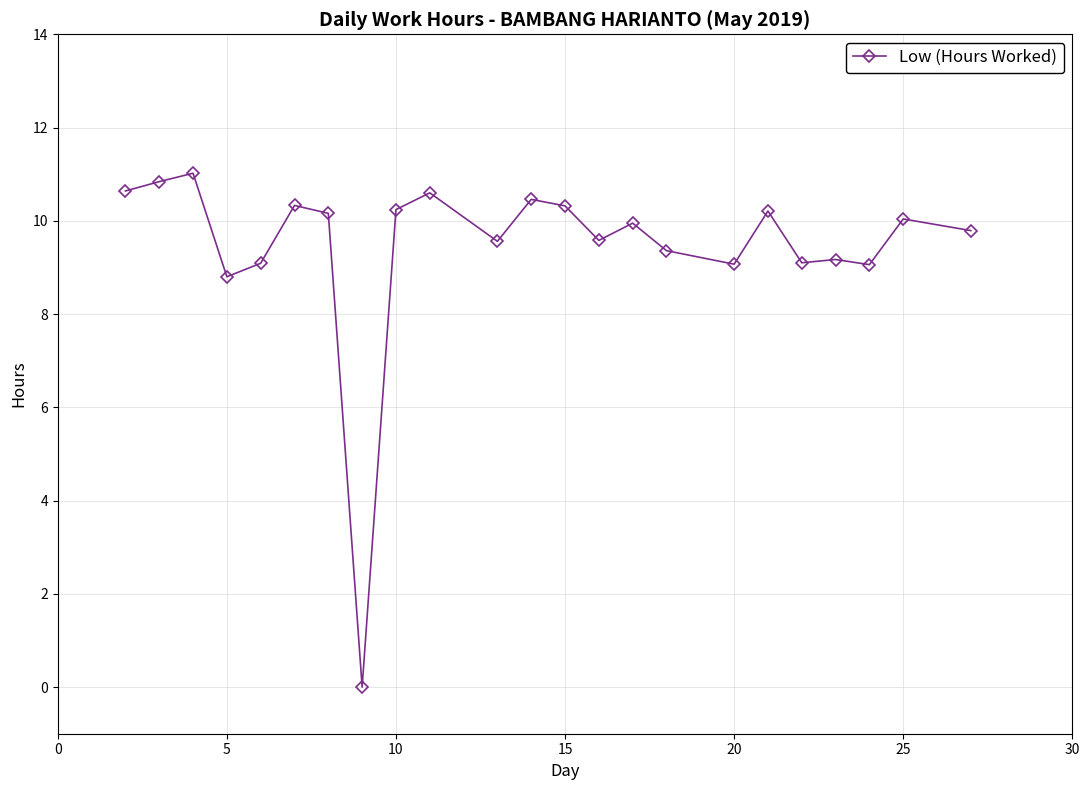

True or false: the data has more than 0 interior local peaks.

True